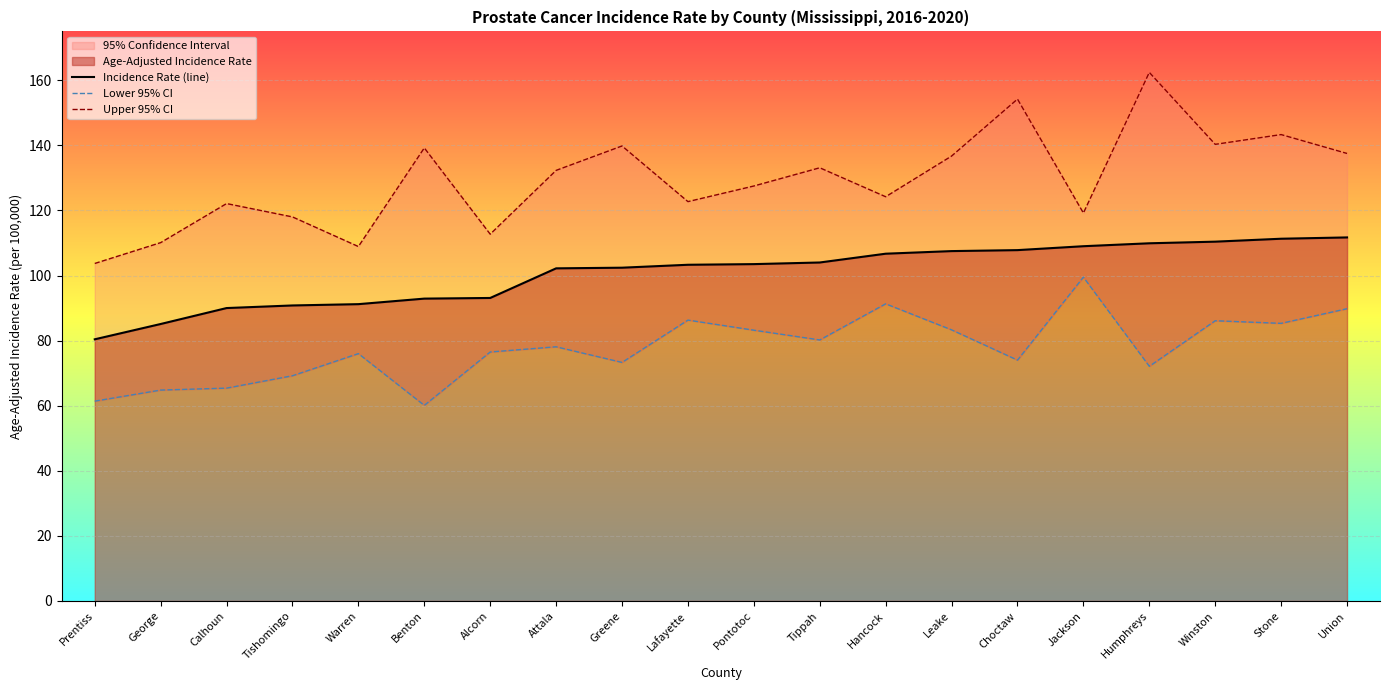

Count the number of categories in the chart.

20